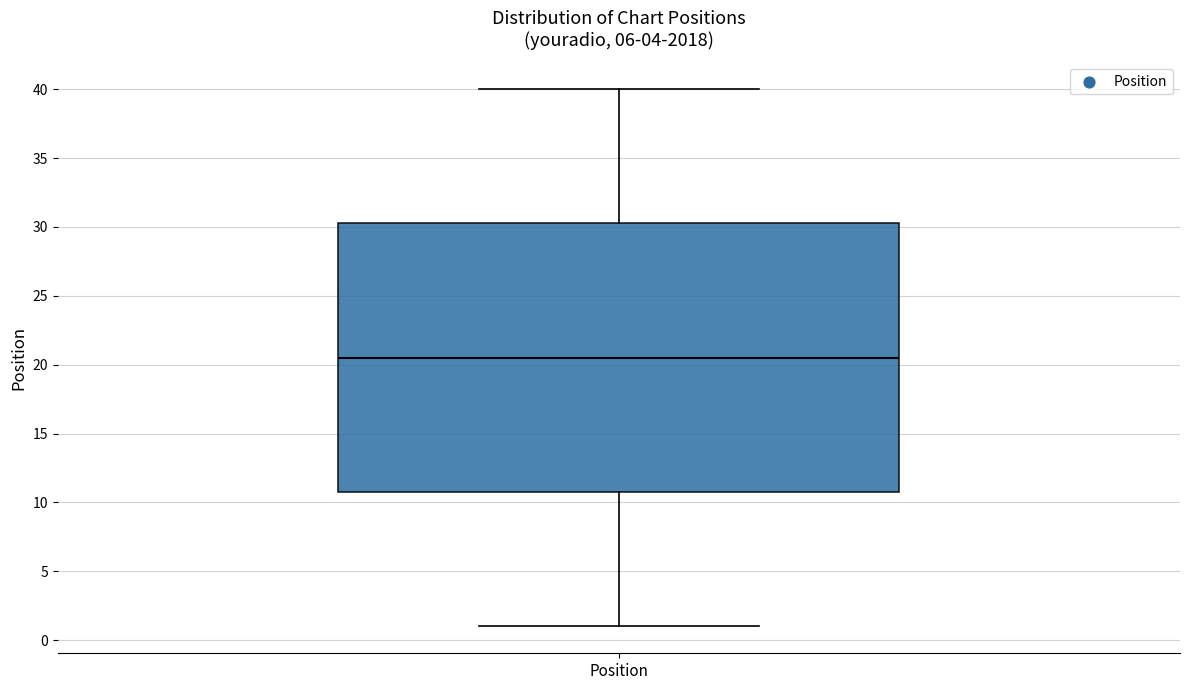

Read this box plot against the y-axis: the position of the median line, the range covered by the box, and the ends of both whiskers. The values are not printed on the chart, so give them approximately, as read against the axis.

median 20.5, box 11.0 to 30.5, whiskers 1.0 to 40.0